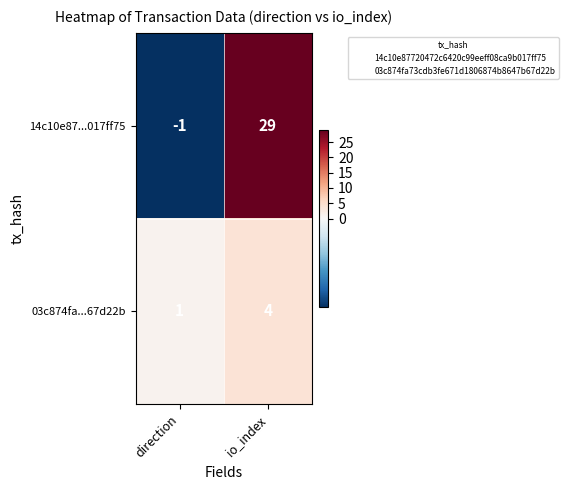

How many data points does each series have?

2